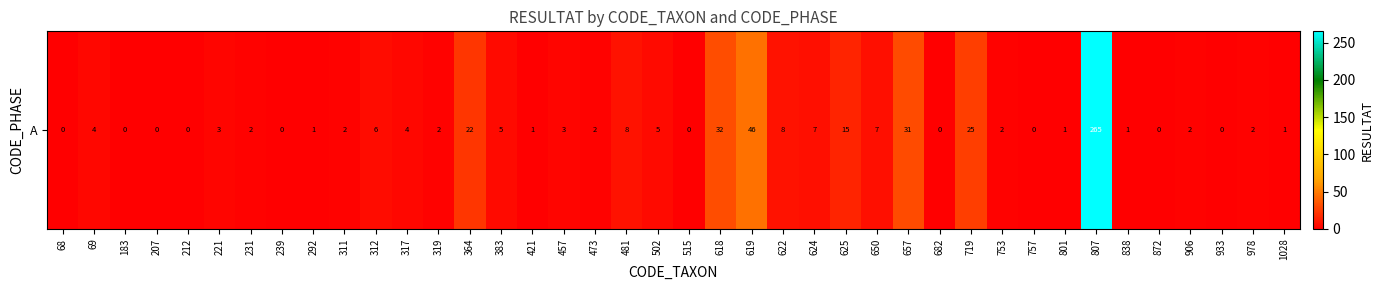

List the labels in order of value, smallest first.

68, 183, 207, 212, 239, 515, 682, 757, 872, 933, 292, 421, 801, 838, 1028, 231, 311, 319, 473, 753, 906, 978, 221, 457, 69, 317, 383, 502, 312, 624, 650, 481, 622, 625, 364, 719, 657, 618, 619, 807